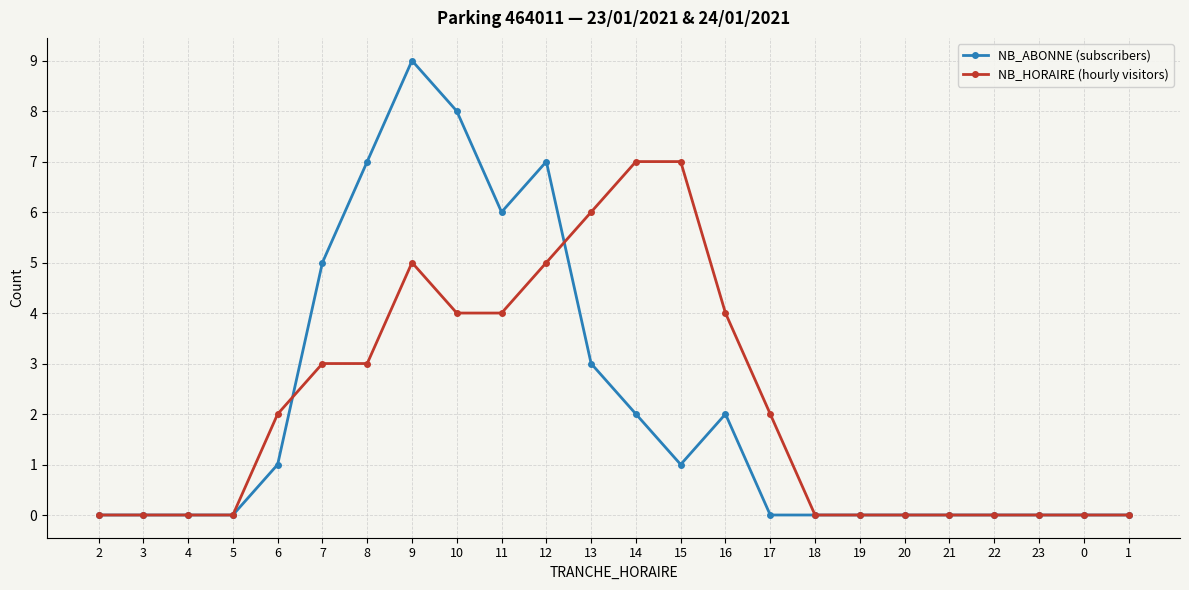

True or false: NB_ABONNE (subscribers) has a value of 1 at 15.

True